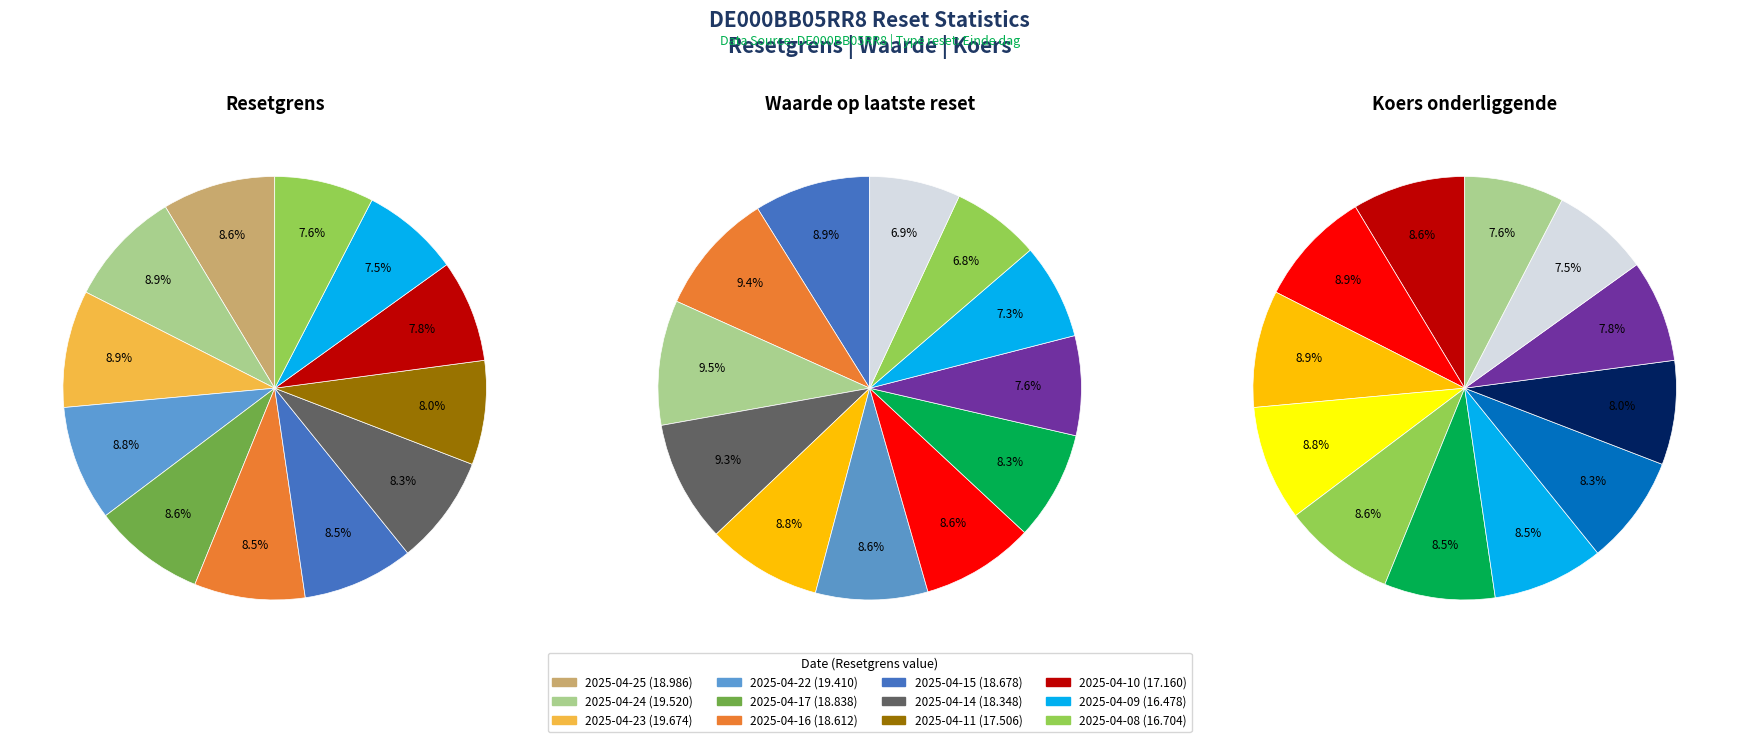

Is 2025-04-10 the majority of the pie?

No